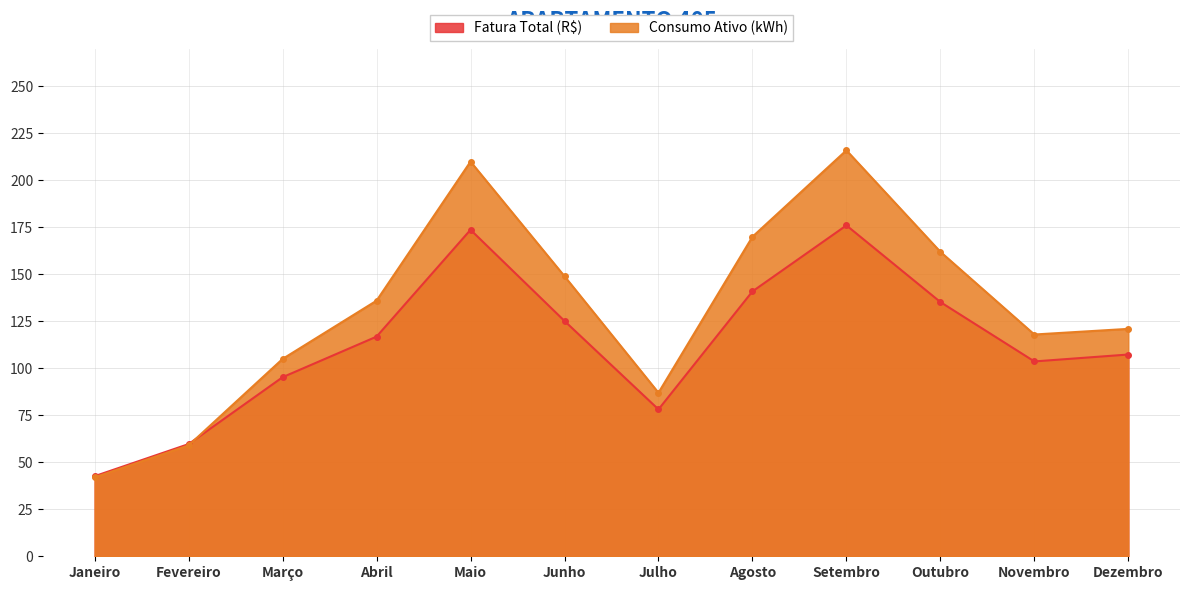

What is the approximate value of Fatura Total (R$) at Setembro?

176.1